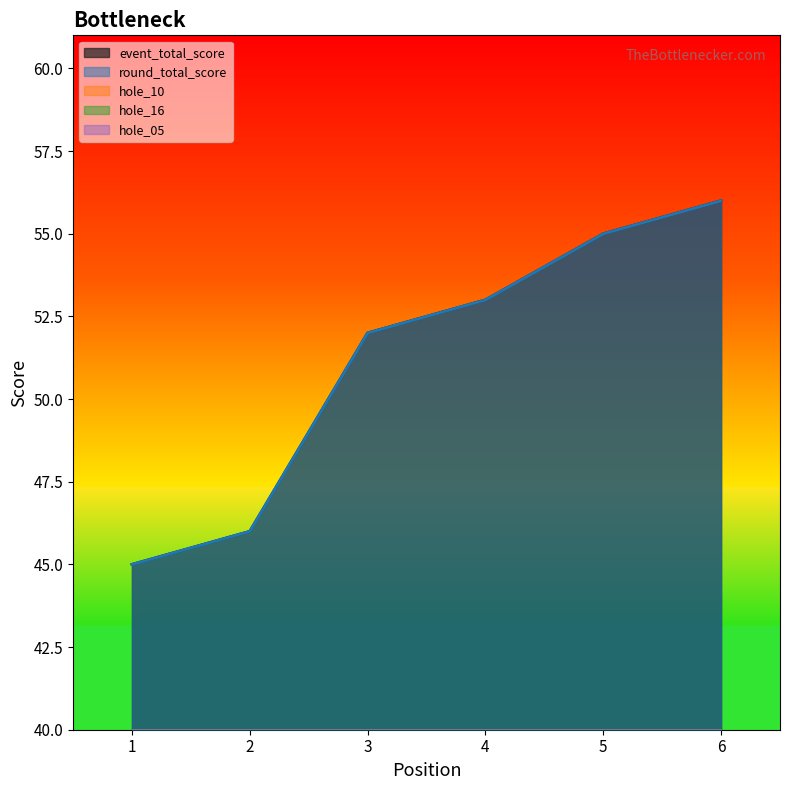

At which category does hole_10 reach its first local valley?

3